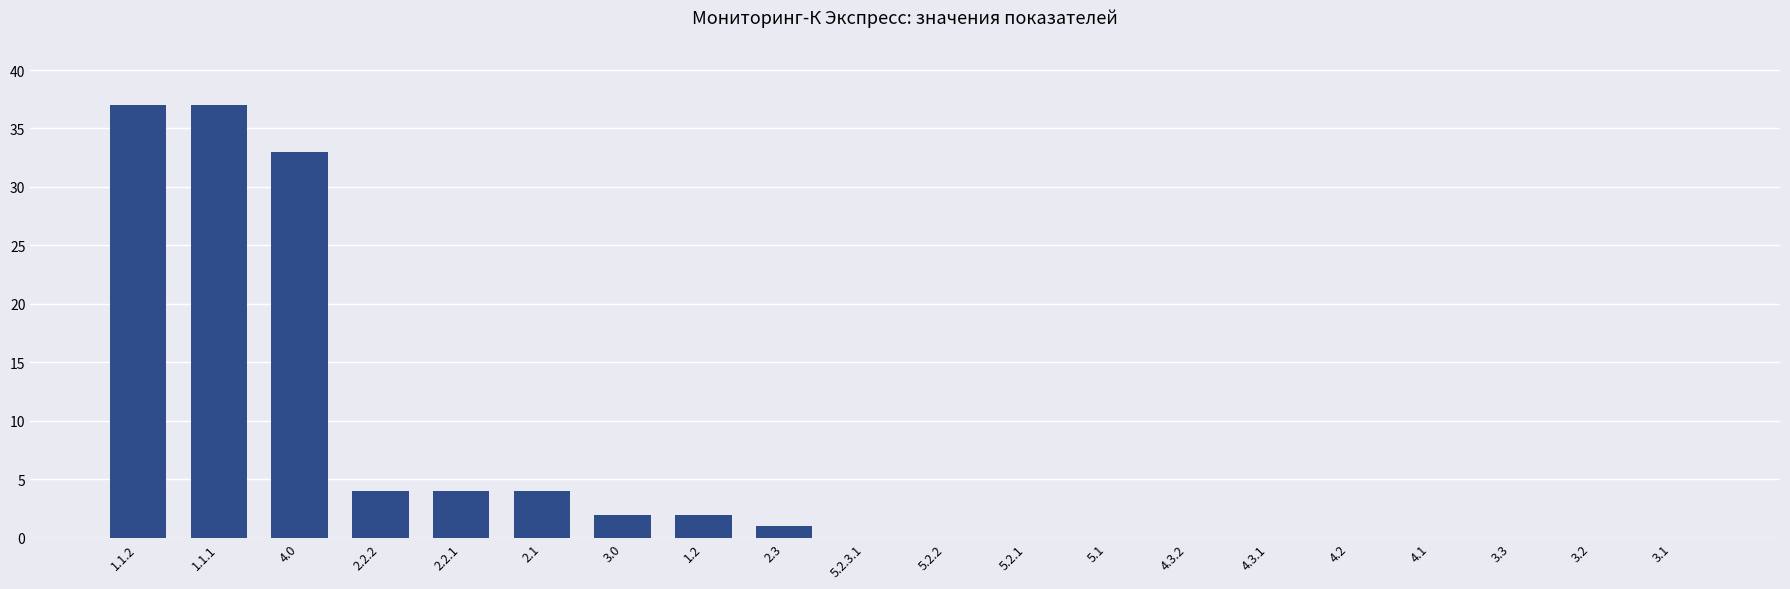

The value at 2.2.1 is 4. True or false?

True